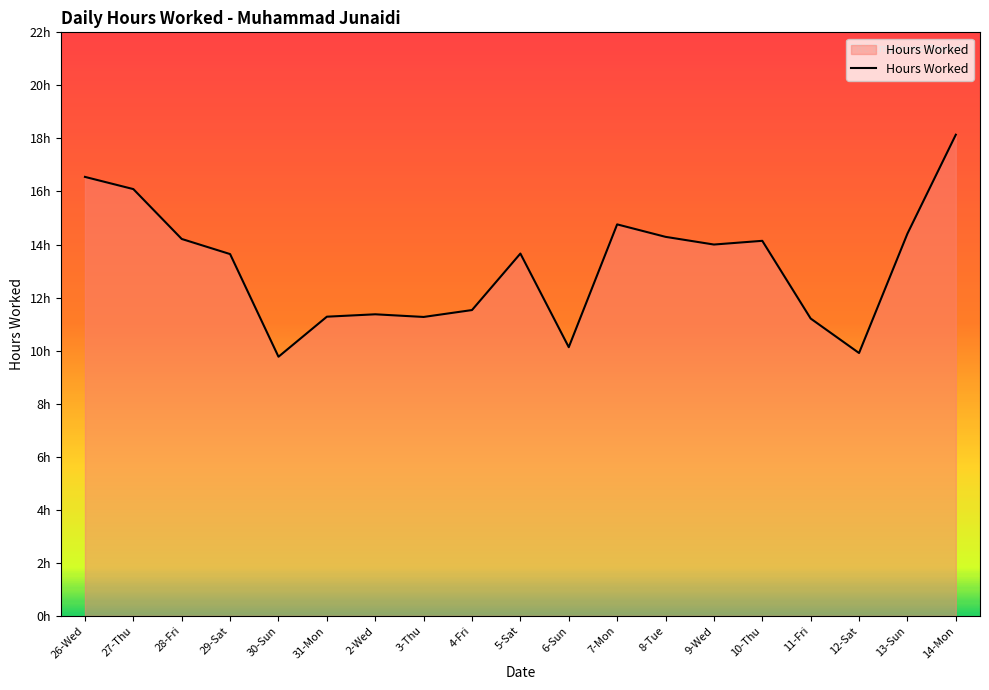

What is the average value?

13.2